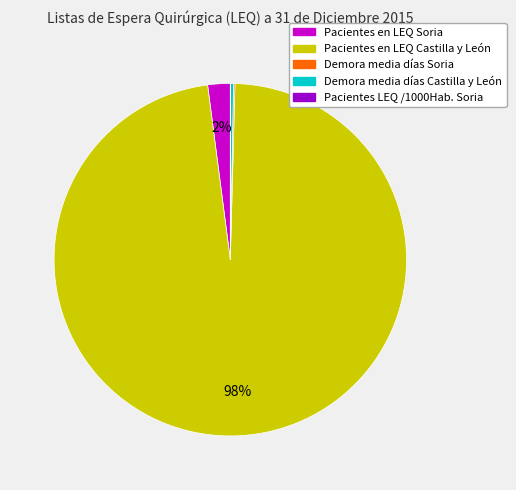

To the nearest percent, what percentage of the pie is Pacientes en LEQ Soria?

2%